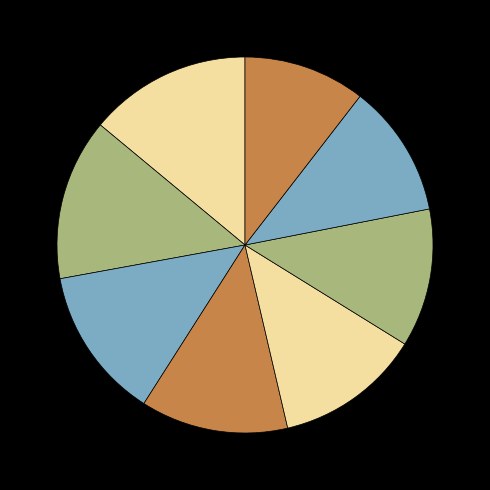

Rank the categories by value from highest to lowest.

Mastná Kateřina, Chocholová Denisa, Čurdová Tereza, Pavlisová Markéta, Langhansová Nikola, Čiková Tereza, Rokosová Karolína, Burgerová Kristýna